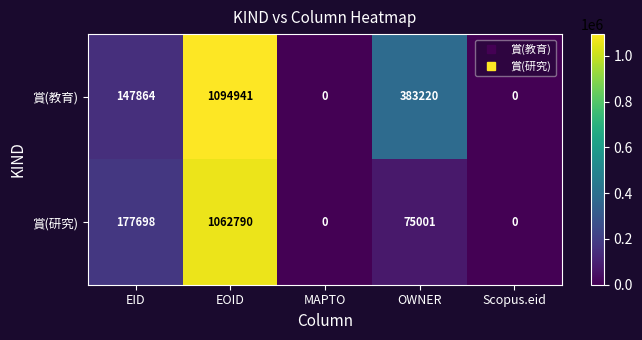

What is the spread (max minus min) of values at EID?

29834